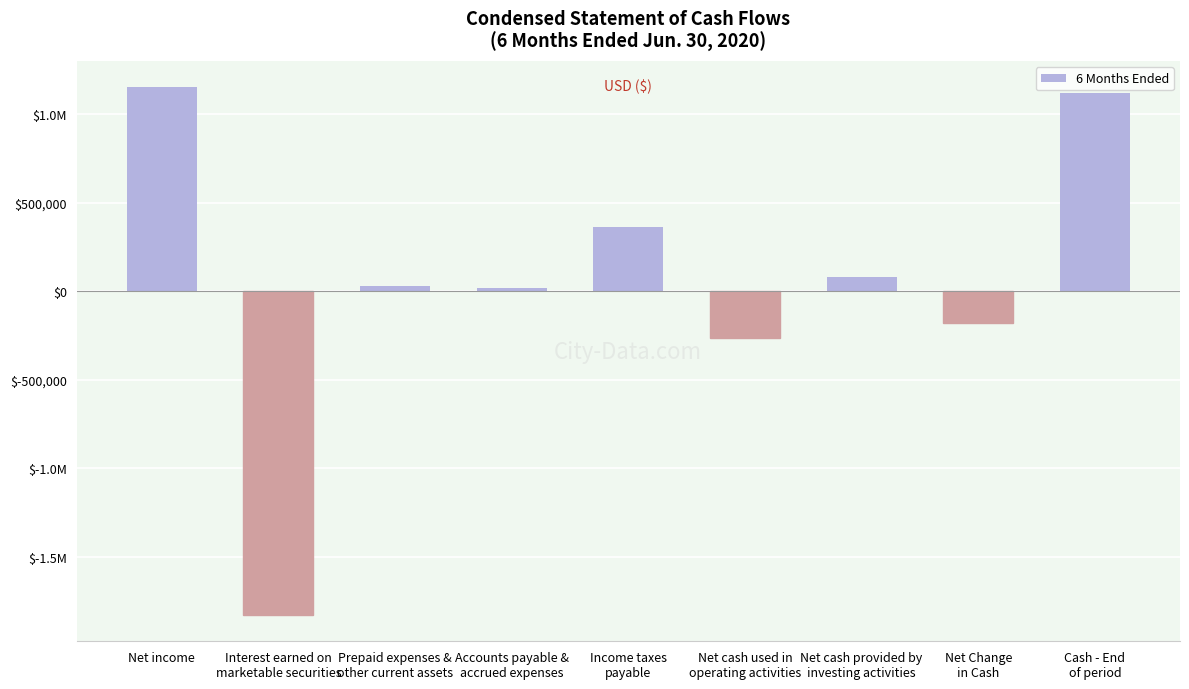

Which has a higher value, Net cash provided by
investing activities or Net income?

Net income